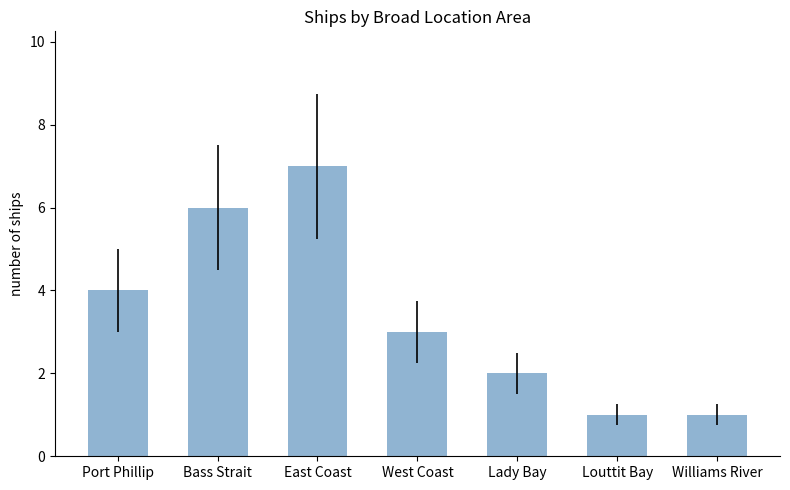

What is the label of the 1st bar from the left?

Port Phillip